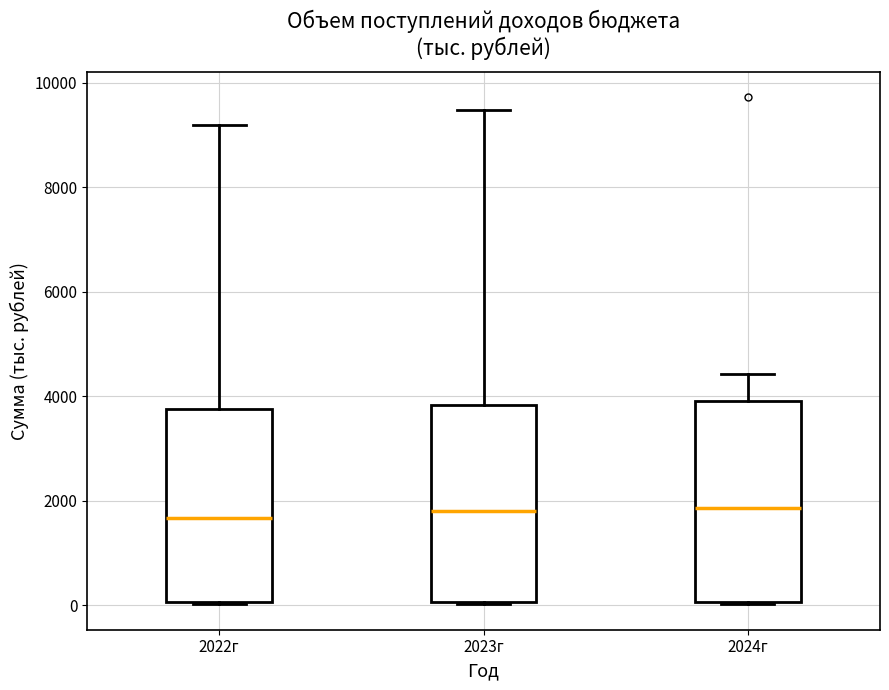

Where does the median line of the box for 2023г sit on the y-axis? The values are not printed on the chart, so give them approximately, as read against the axis.

1800